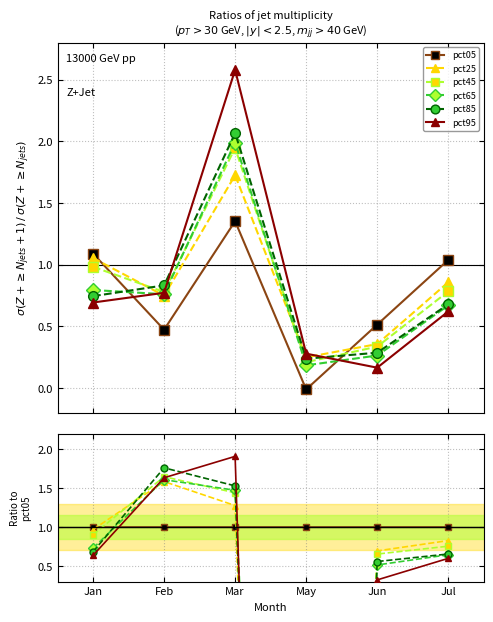

How many interior local valleys does the pct95 series have?

1